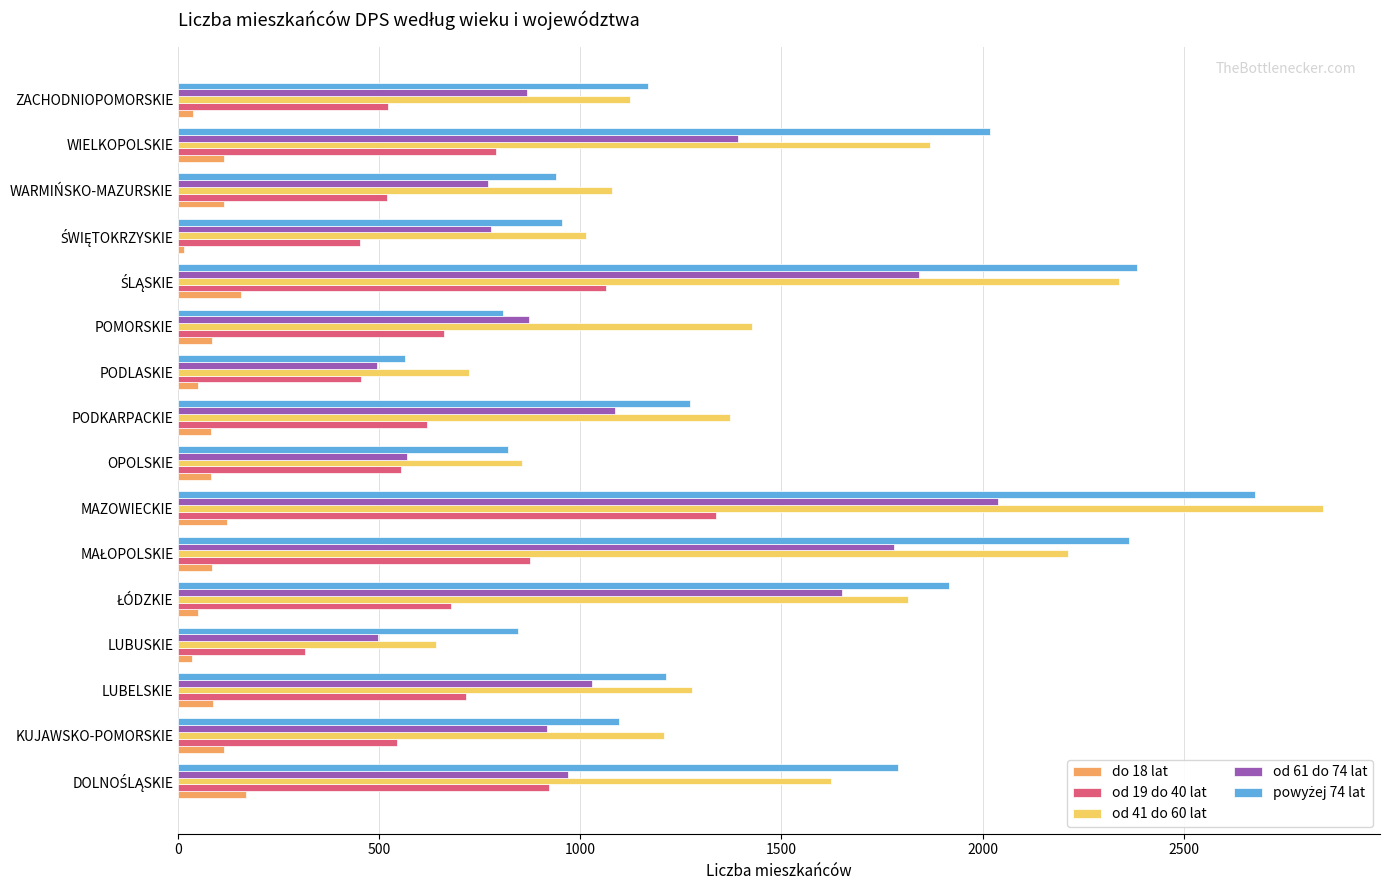

Which series has the widest spread of values?

od 41 do 60 lat